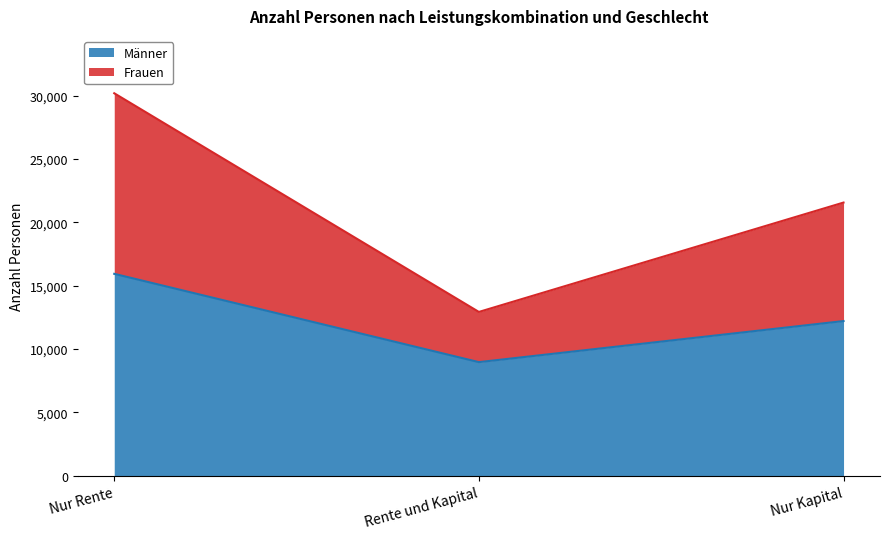

What is the value of the Männer point at the 2nd from the left?

8965